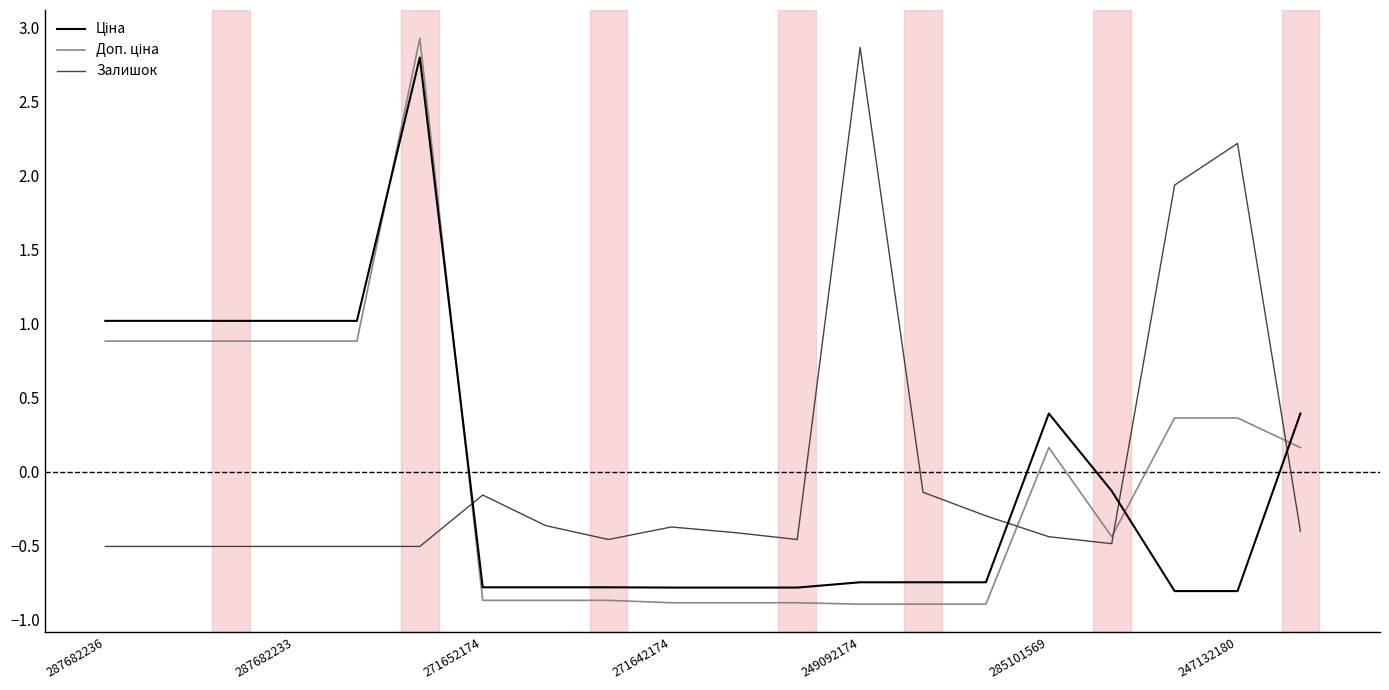

What is the minimum value shown in the chart?

-0.9